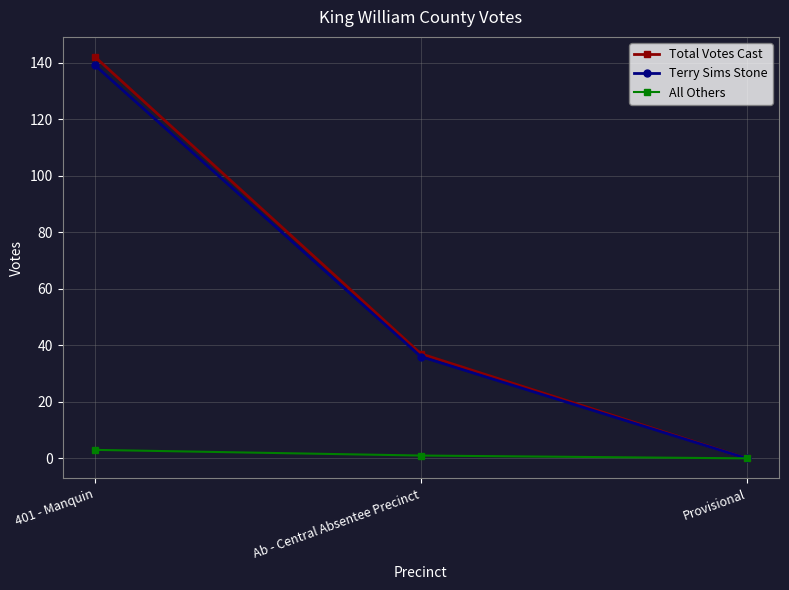

What is the approximate value of All Others at 401 - Manquin?

3